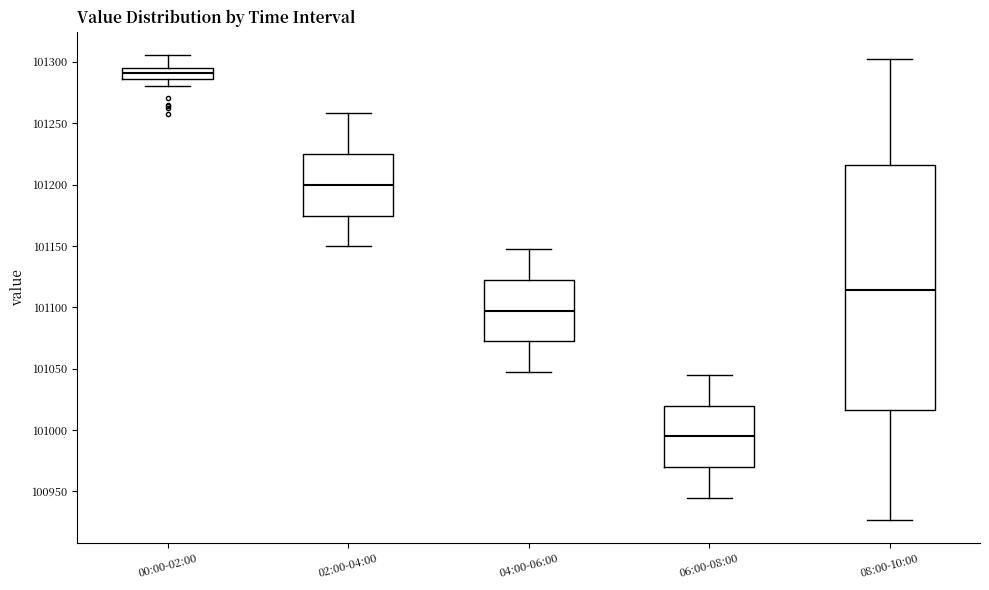

Which box is the tallest, from its lower edge to its upper edge?

08:00-10:00